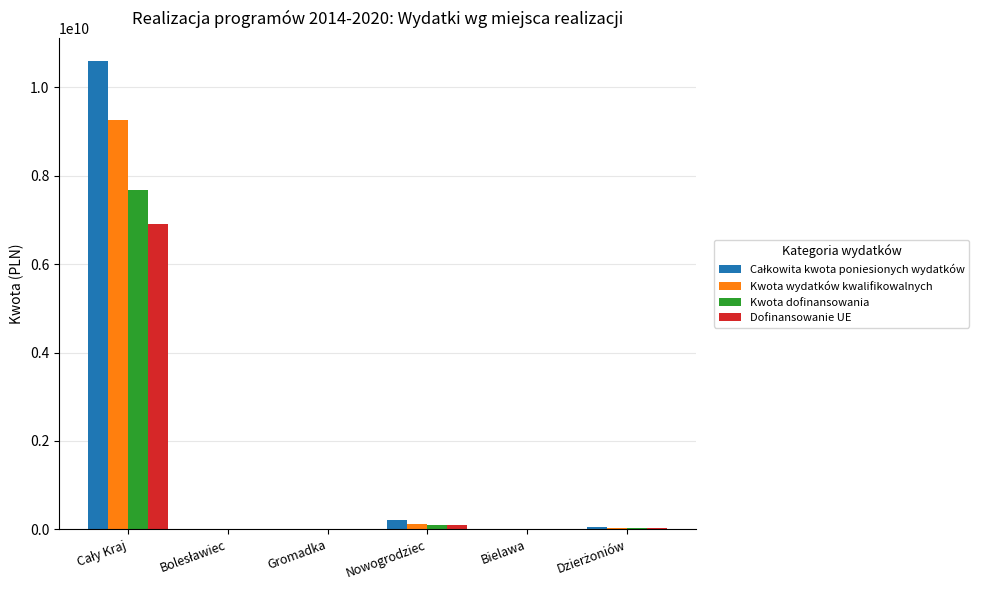

What is the greatest value displayed?

10582786525.6